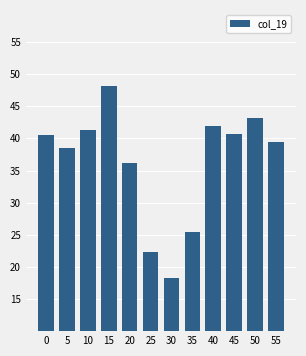

Where is the data nearest to the value 33?

20